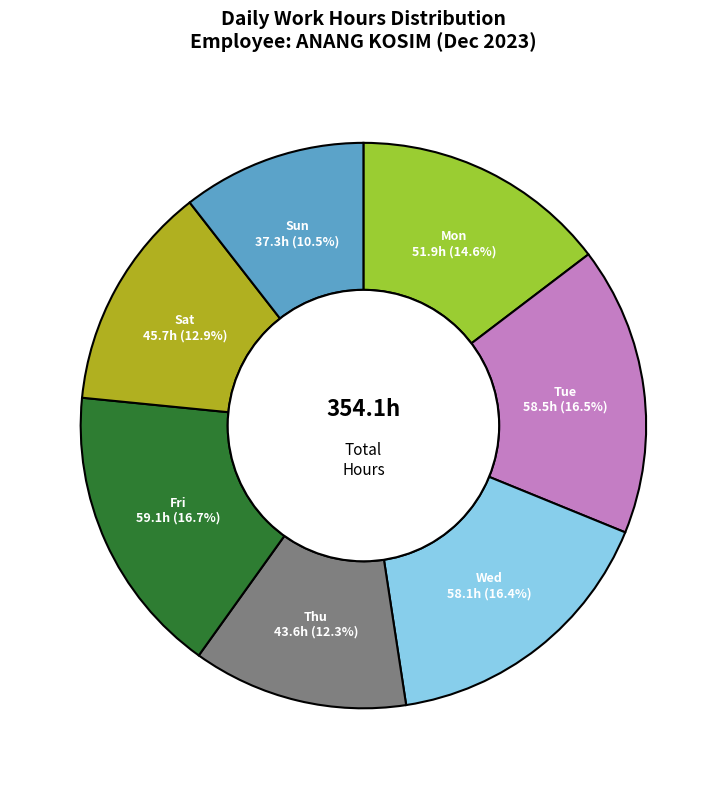

Is there a majority slice in this chart?

No